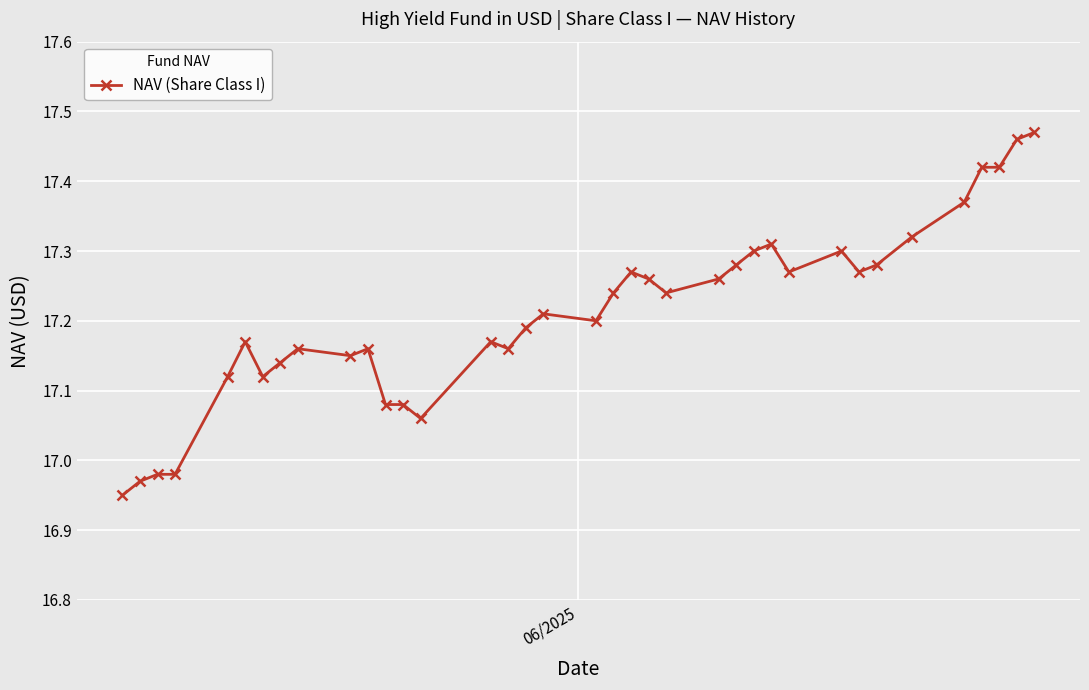

What is the sum of all values?

636.8